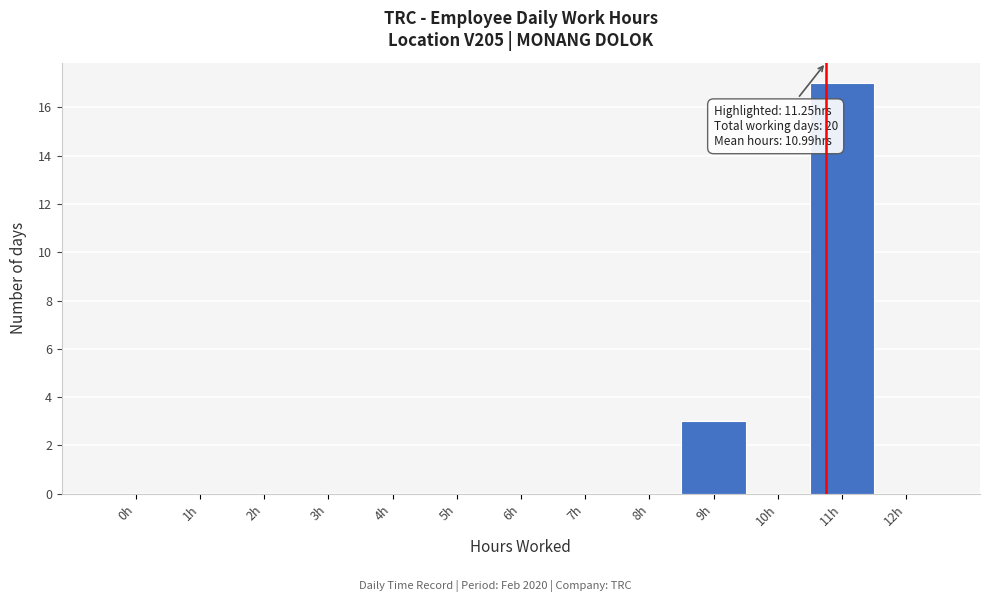

Reading left to right, transcribe all the data shown in this chart.

0h=0	1h=0	2h=0	3h=0	4h=0	5h=0	6h=0	7h=0	8h=0	9h=3	10h=0	11h=17	12h=0